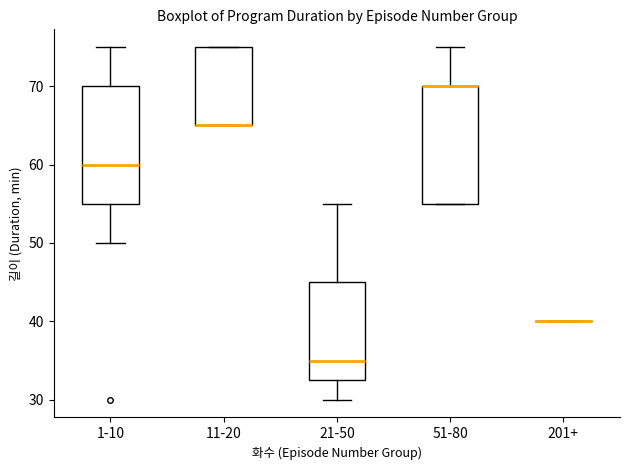

Where does the lower whisker of the box for 1-10 end on the y-axis? The values are not printed on the chart, so give them approximately, as read against the axis.

50